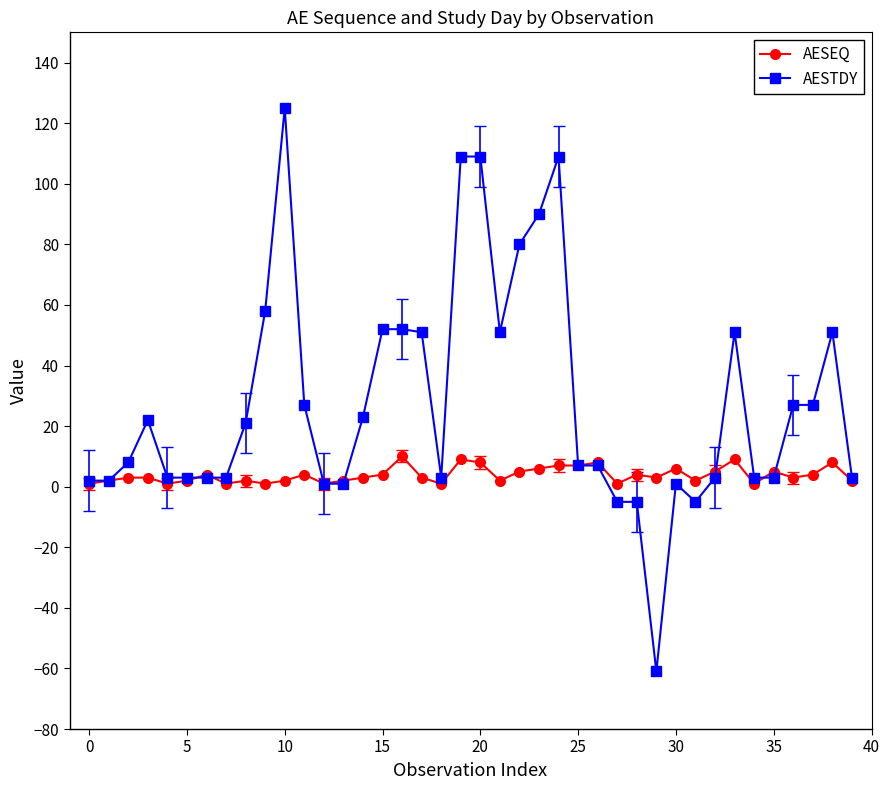

What is the value of the AESTDY point at the 34th from the left?

51